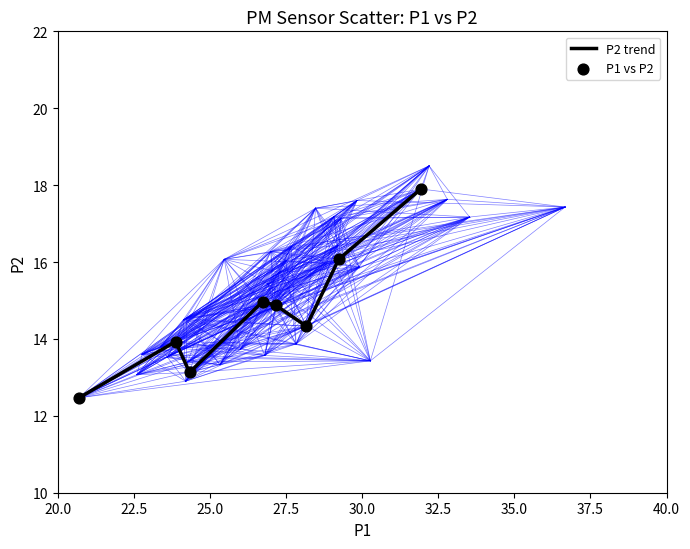

How many interior local peaks (higher than both neighbors) does the data have?

2